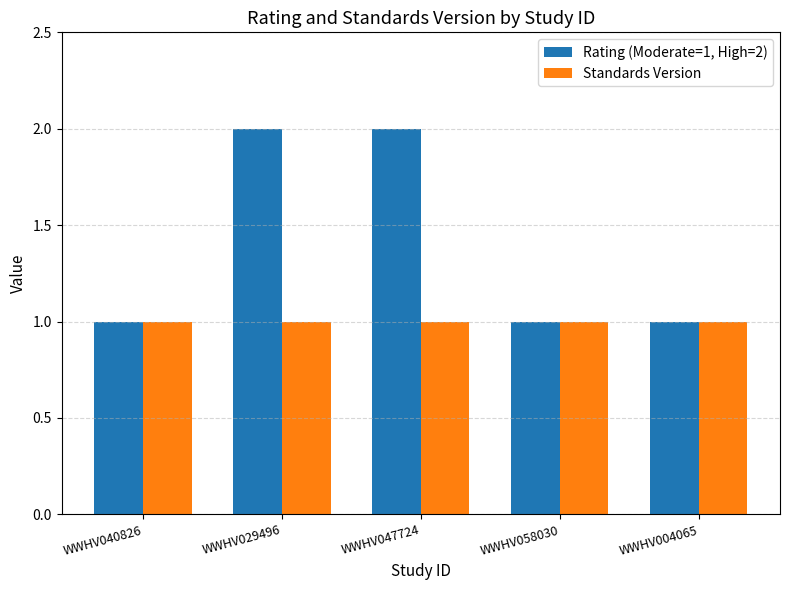

At WWHV047724, list the series in order from largest to smallest.

Rating (Moderate=1, High=2), Standards Version